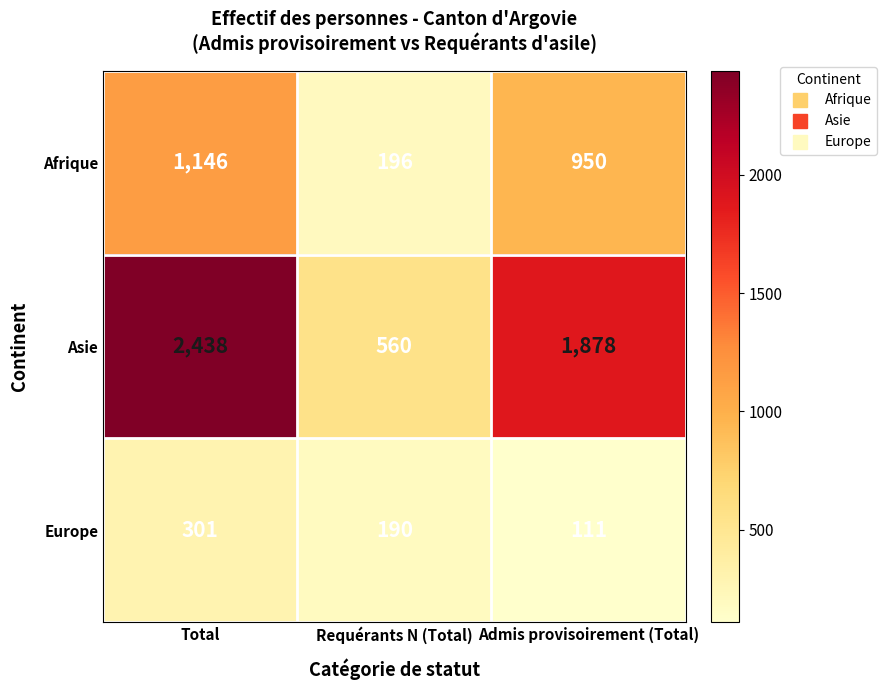

List the series in order of their overall mean, lowest first.

Europe, Afrique, Asie